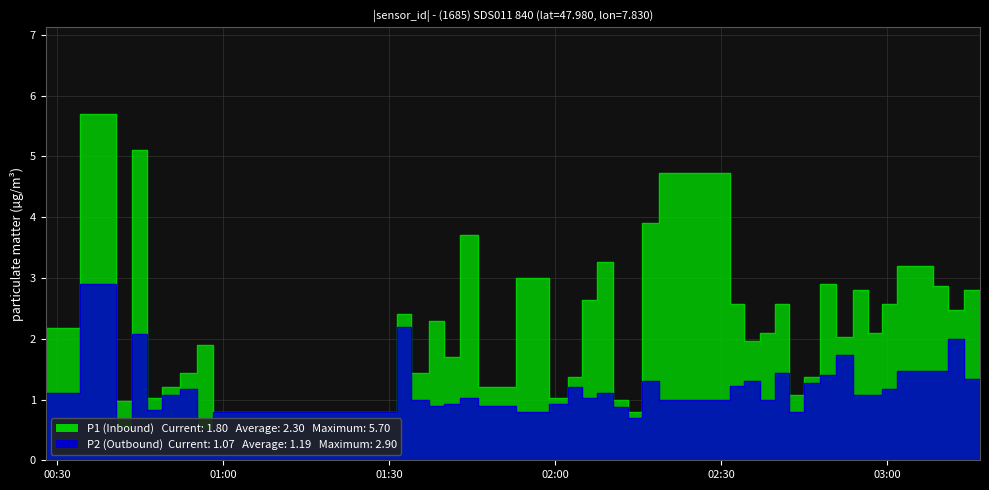

What is the total value across all series at 2022-12-29T00:52:17?

2.6